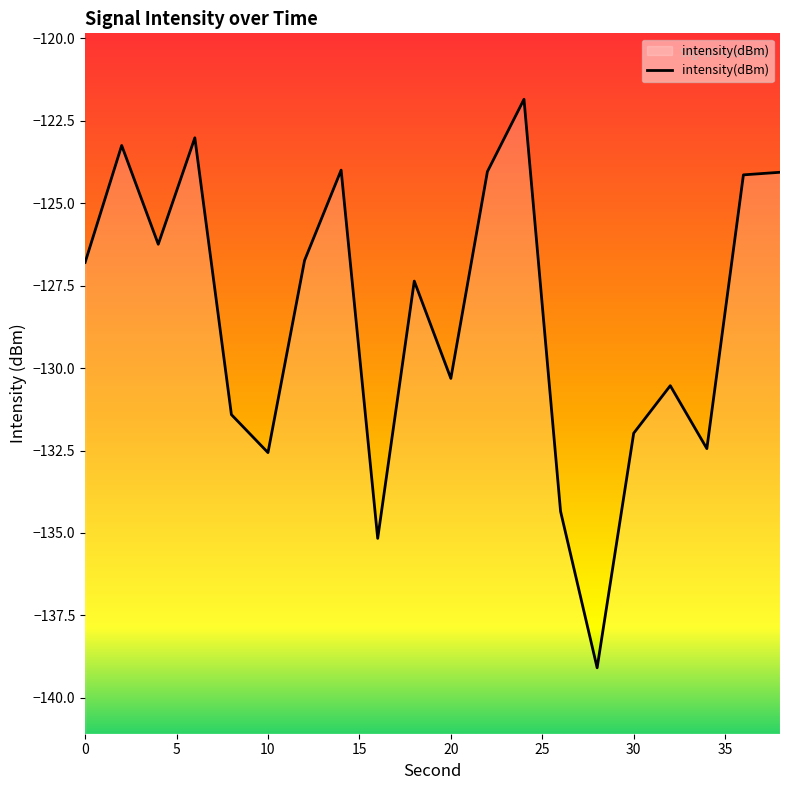

What is the difference between the maximum and minimum values?

17.2